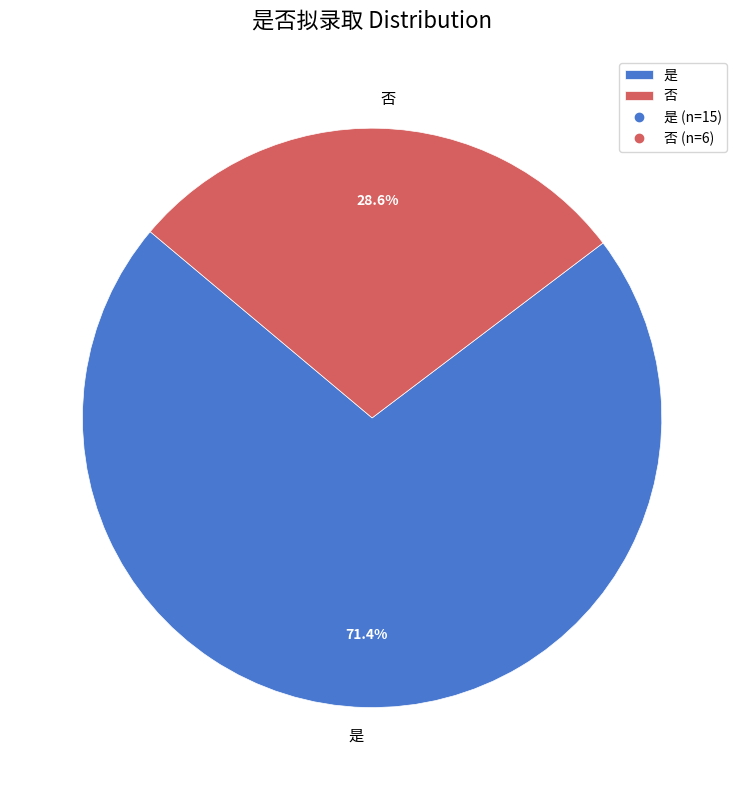

To the nearest percent, what portion does 否 represent?

29%